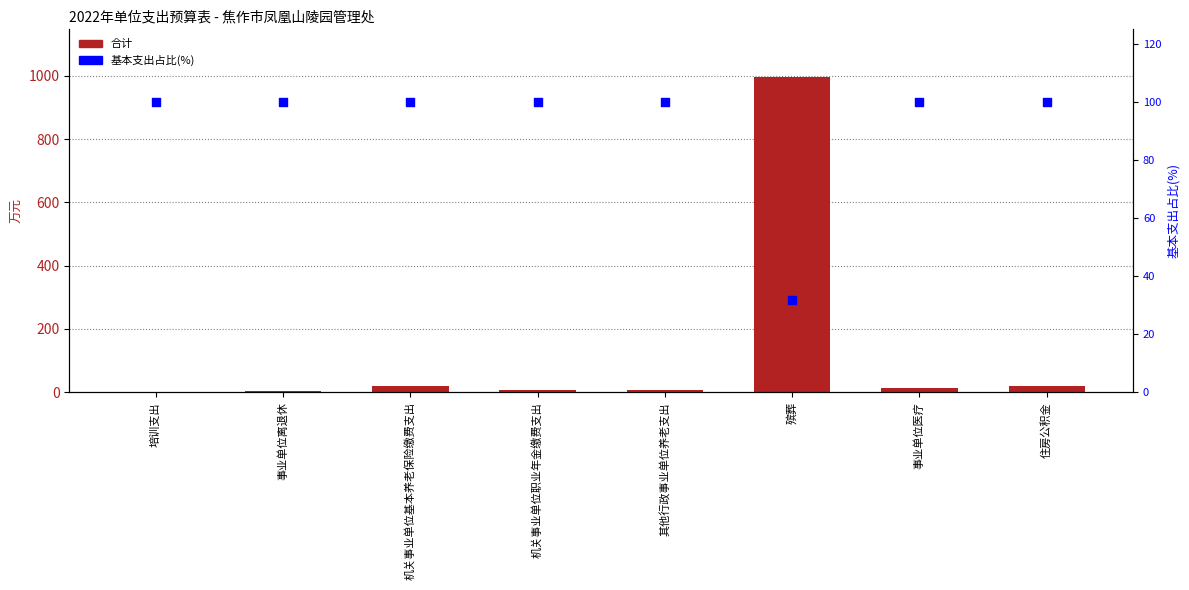

Is the value of 合计 at 培训支出 greater than the value of 基本支出占比(%) at 殡葬?

No